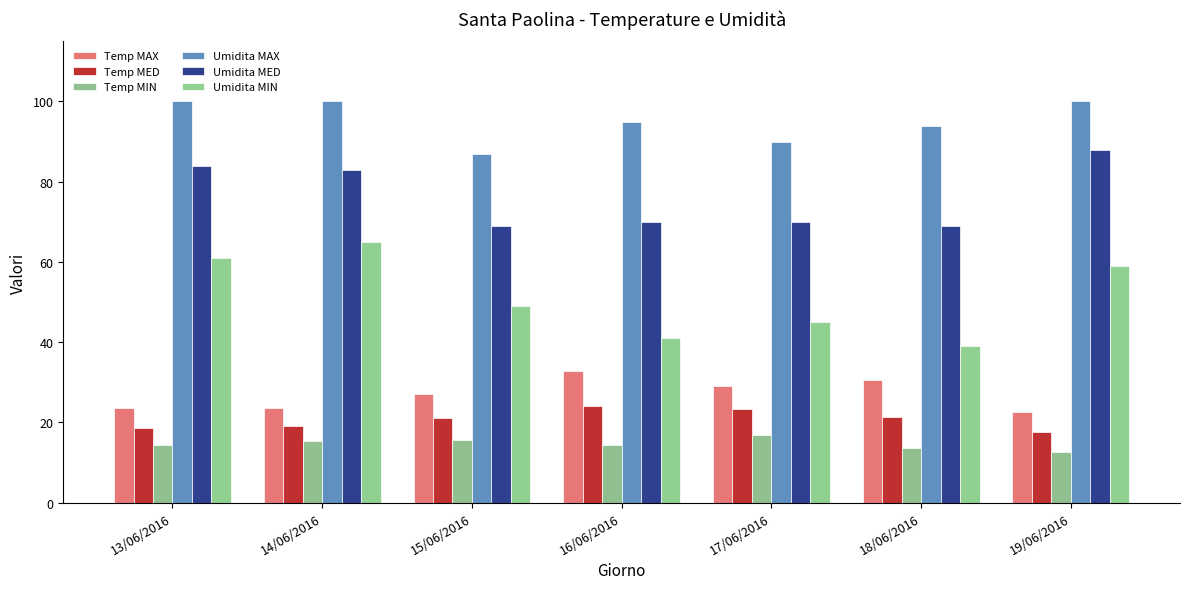

List the series in order of their peak value, highest first.

Umidita MAX, Umidita MED, Umidita MIN, Temp MAX, Temp MED, Temp MIN